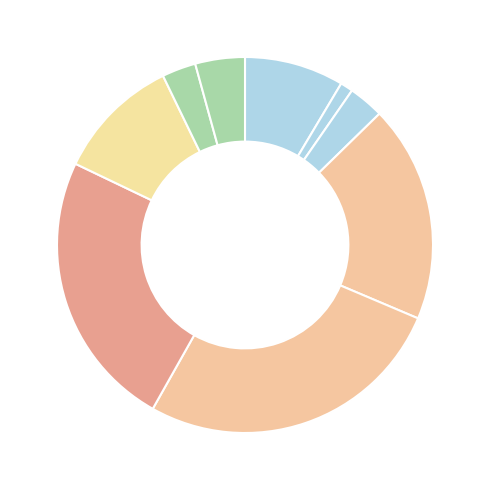

Count the number of slices in the pie.

9